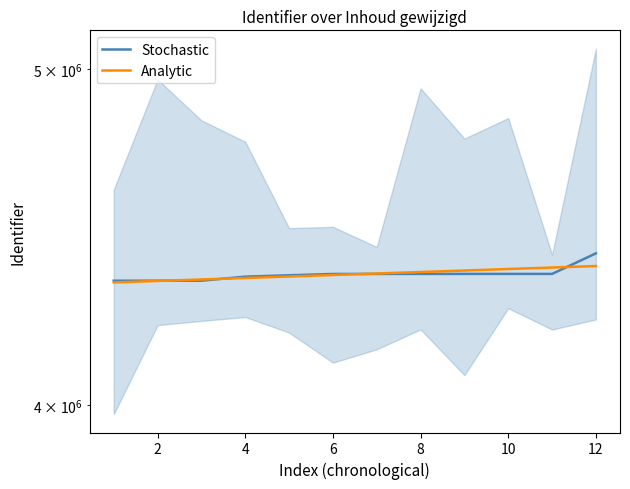

What is the sum of all values?

52350278